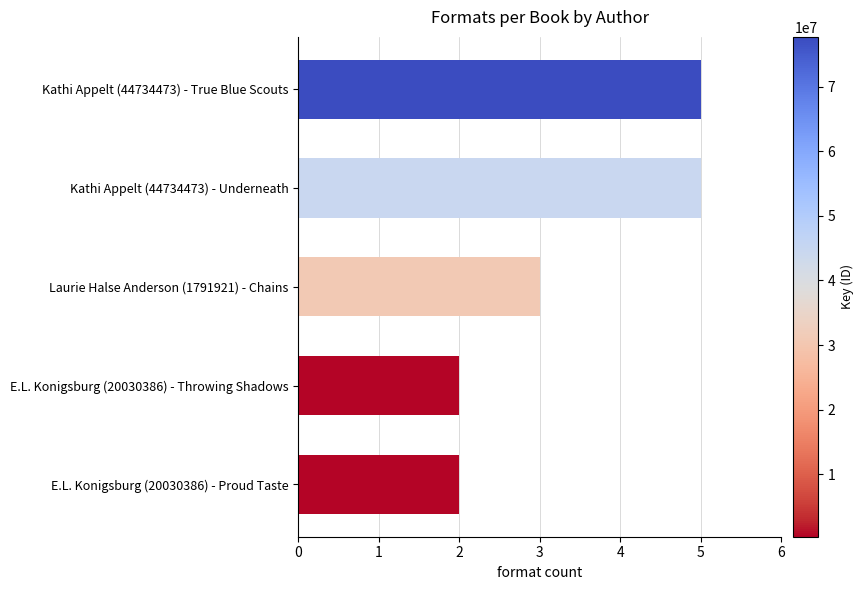

What is the greatest value displayed?

5